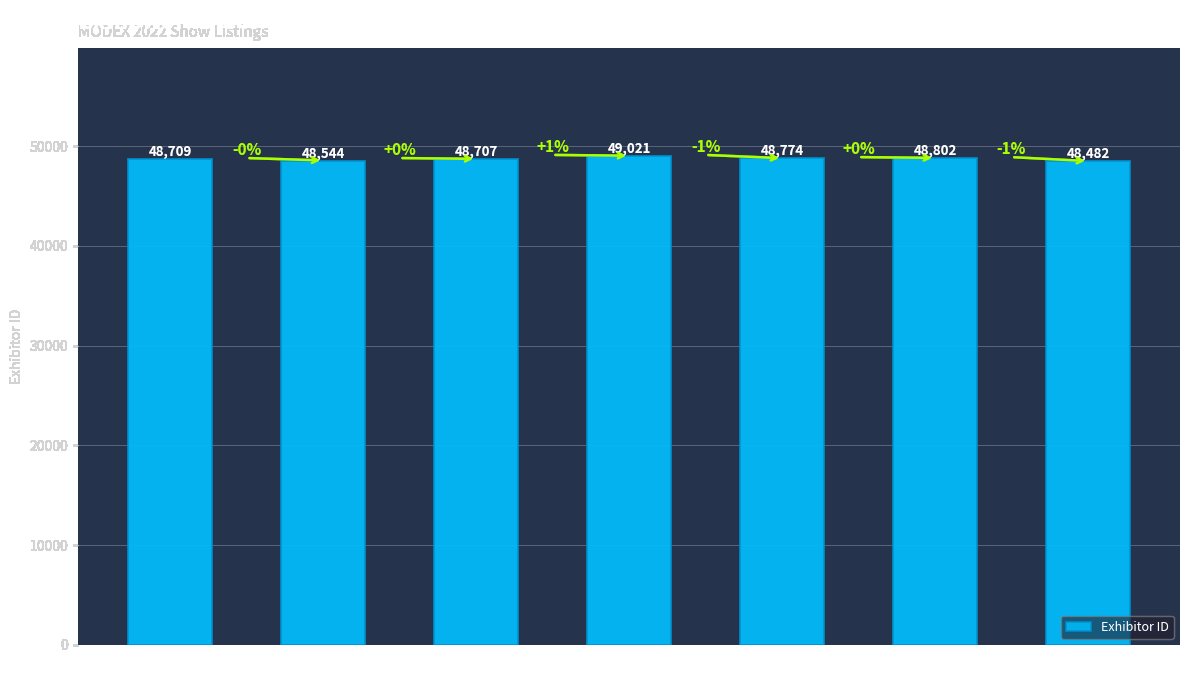

The value at Rajant
Corporation is 27783. True or false?

False